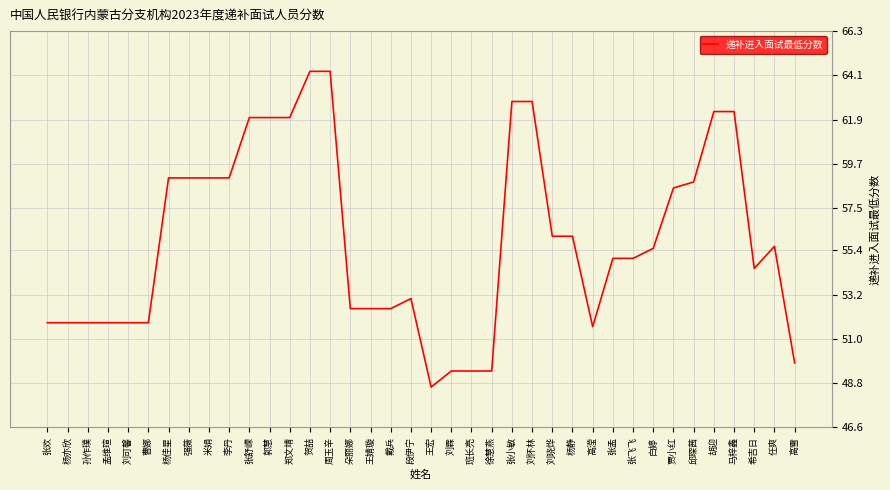

What is the difference between the maximum and minimum values?

15.7